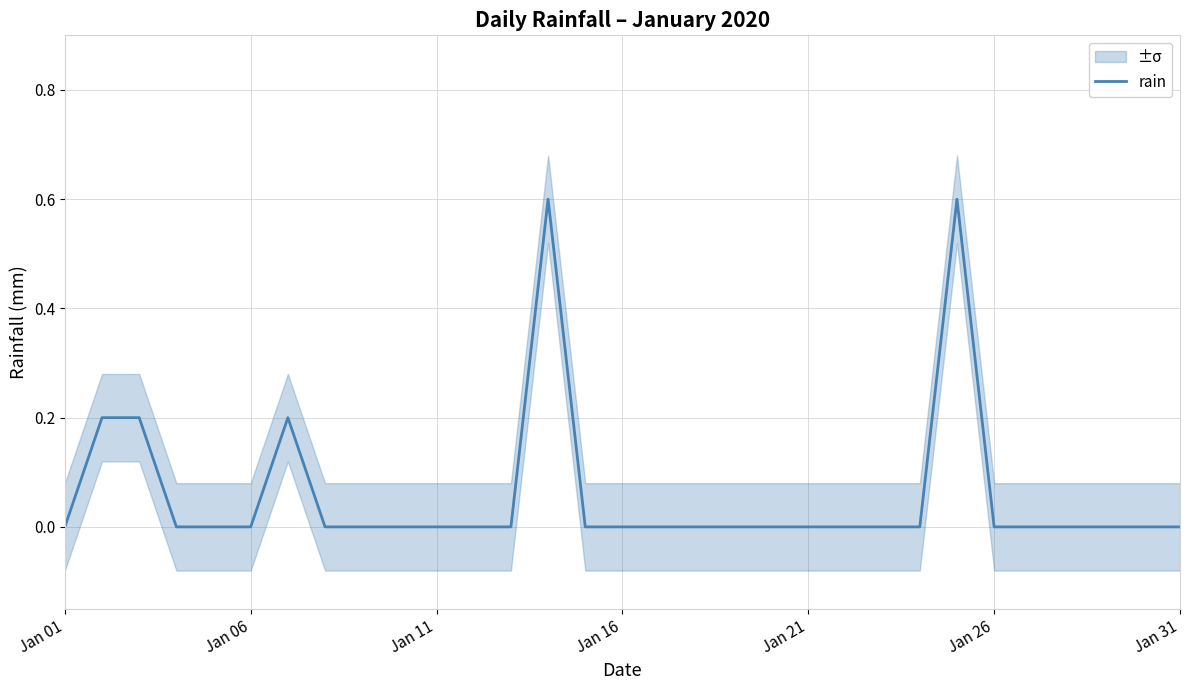

What is the maximum value for rain?

0.6